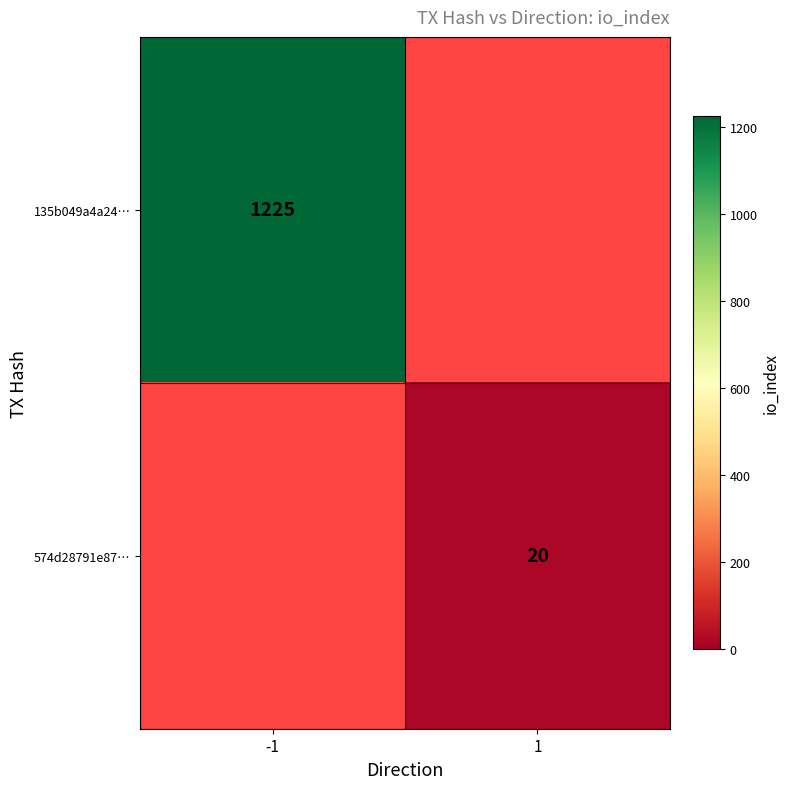

The value of 574d28791e87… at 1 is 29. True or false?

False